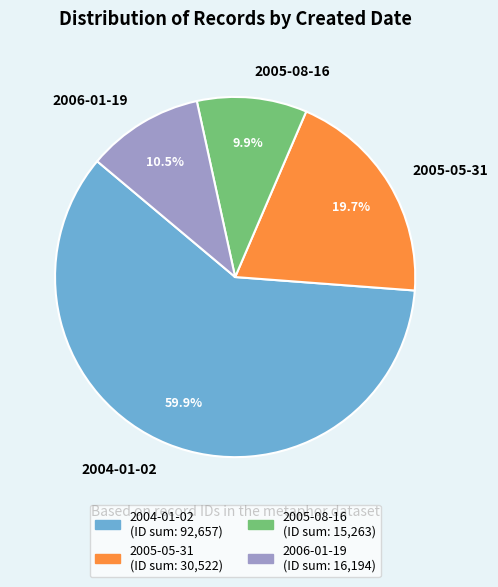

How many slices are in this pie chart?

4